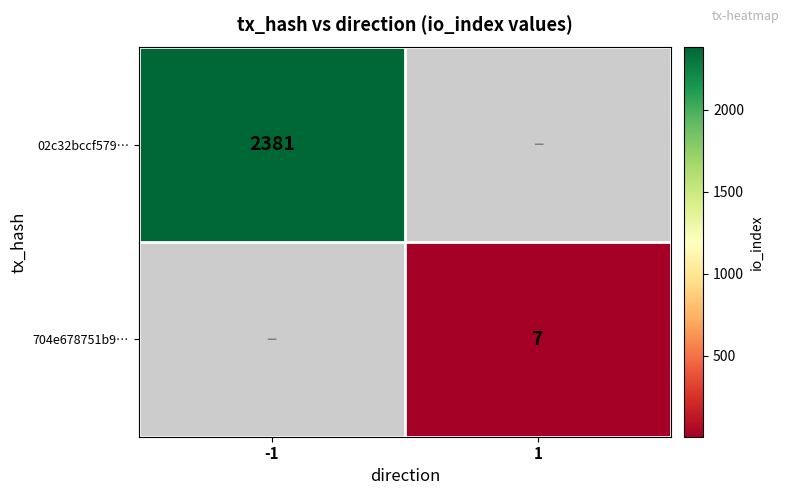

Which has a higher value, 1 or -1?

-1